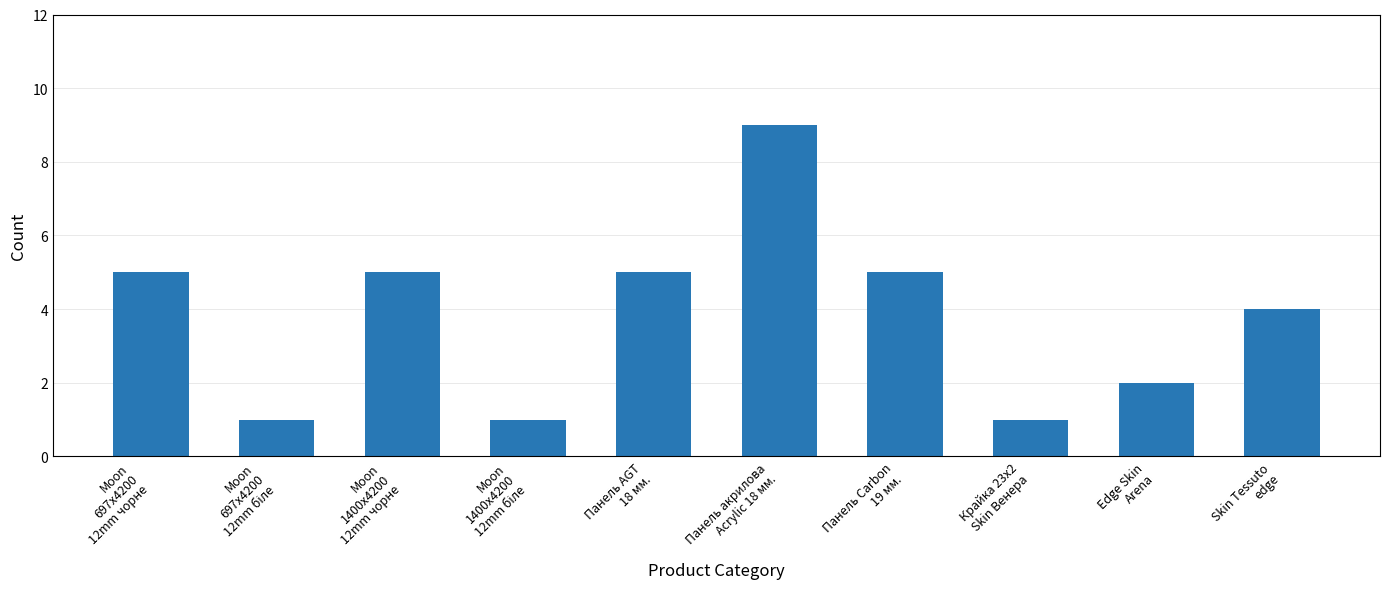

What is the label of the 5th bar from the left?

Панель AGT
18 мм.